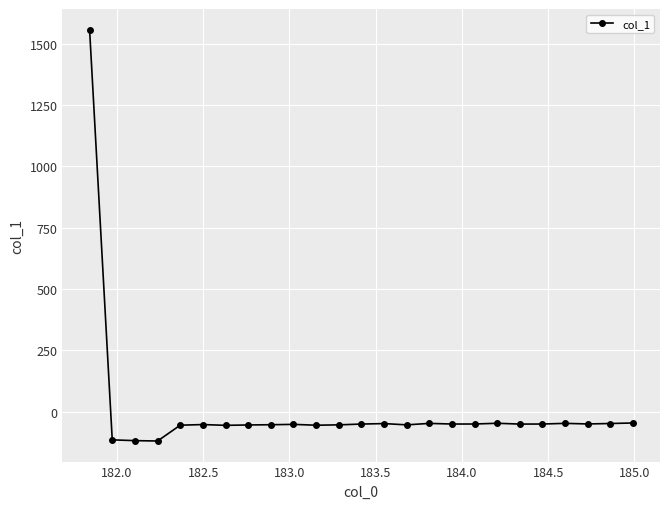

What is the difference between the maximum and minimum values?

1678.6